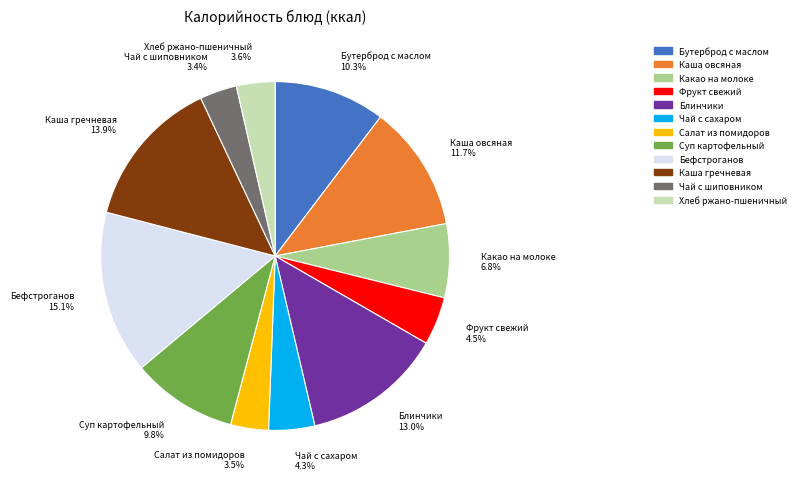

To the nearest percent, what is the combined percentage of Бефстроганов and Чай с сахаром?

19%